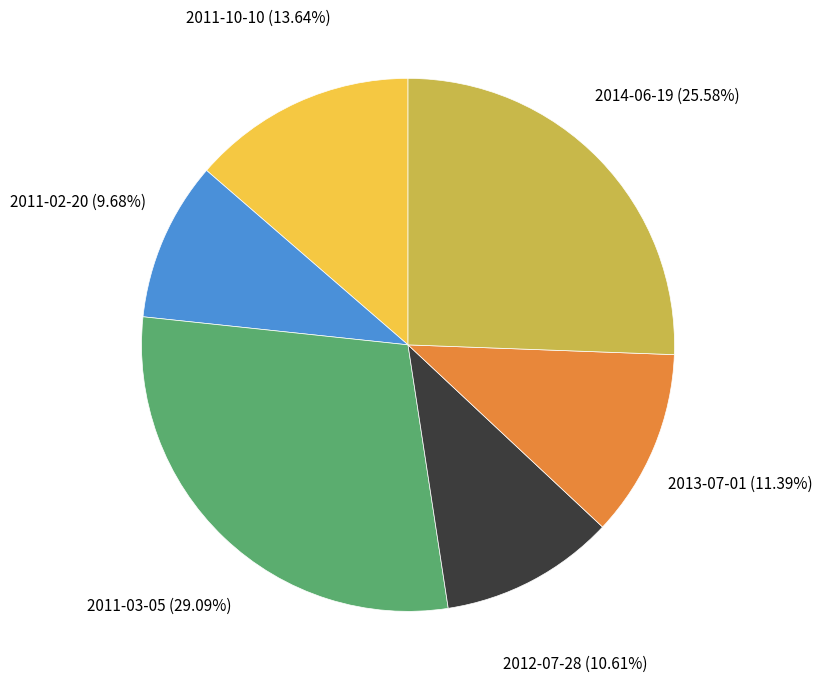

Is there a majority slice in this chart?

No